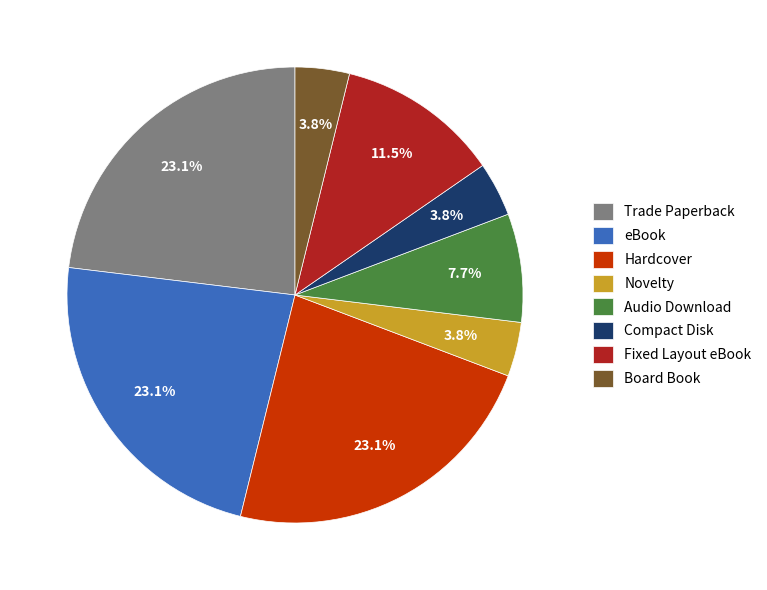

To the nearest percent, what percentage of the pie is Board Book?

4%